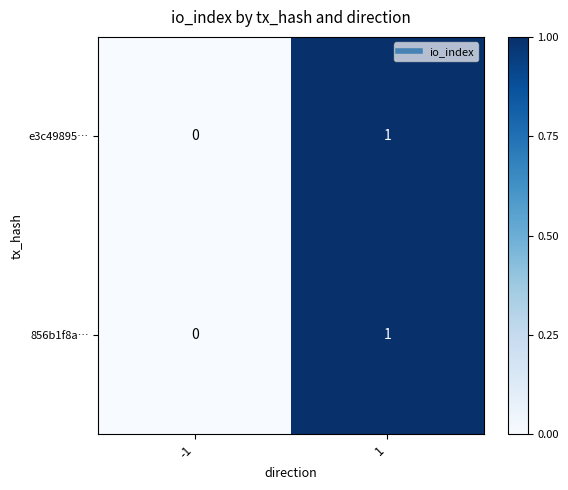

List the labels in order of 856b1f8a… value, largest first.

1, -1